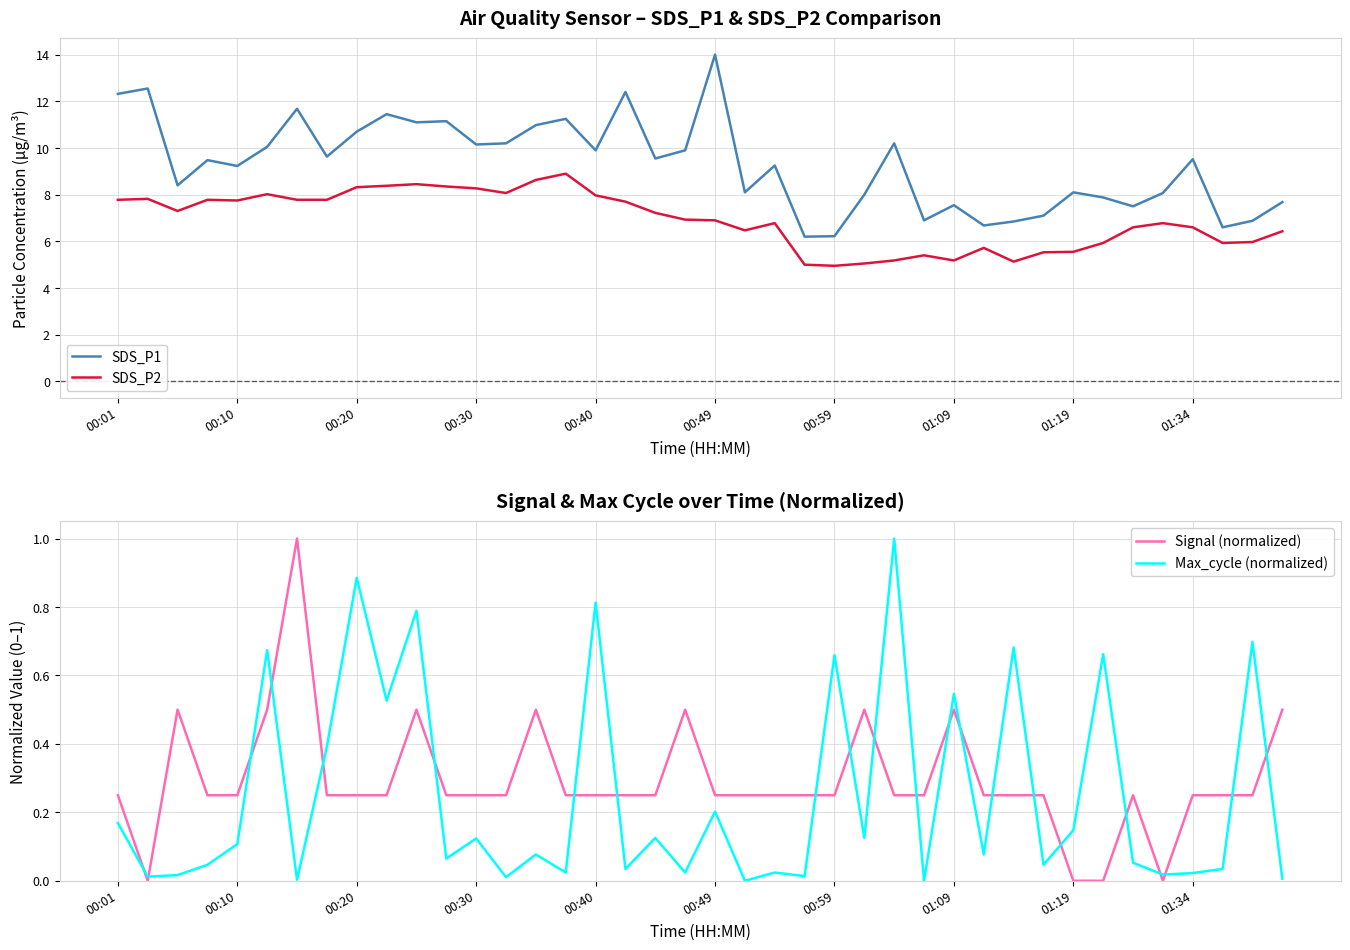

What is the sum of all SDS_P2 values?

276.3